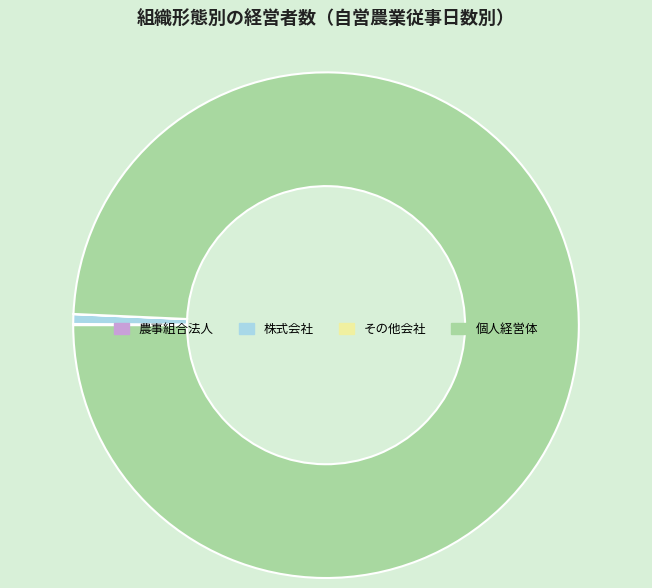

The 個人経営体 slice represents 90% of the pie. True or false?

False